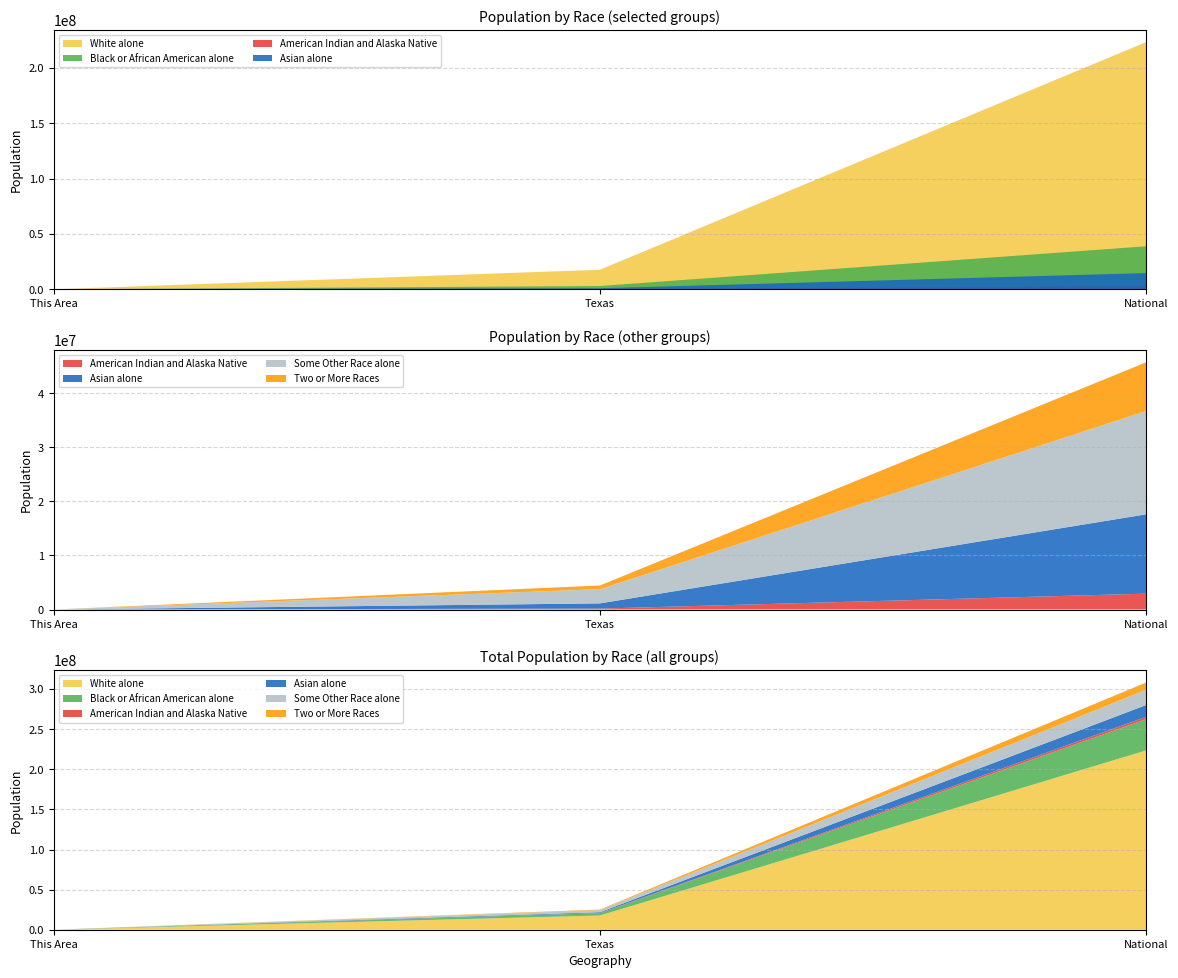

Reading left to right, what are all the values shown in this chart?

White alone: This Area=4516	Texas=17701552	National=223553265
Black or African American alone: This Area=120	Texas=2979598	National=38929319
American Indian and Alaska Native: This Area=30	Texas=170972	National=2932248
Asian alone: This Area=132	Texas=964596	National=14674252
Some Other Race alone: This Area=94	Texas=2628186	National=19107368
Two or More Races: This Area=107	Texas=679001	National=9009073